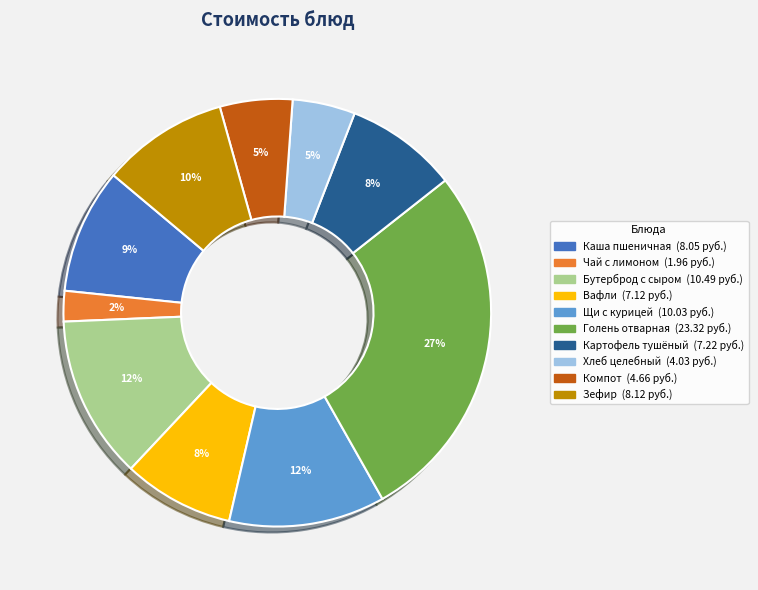

Is there any slice that represents more than half of the pie?

No